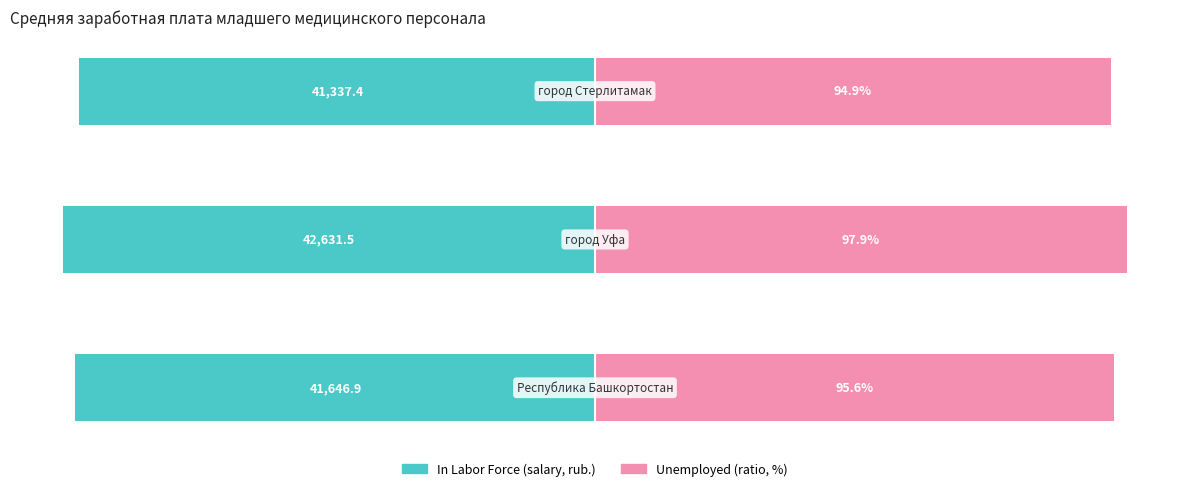

Are the bars grouped side by side (vs. stacked)?

Yes